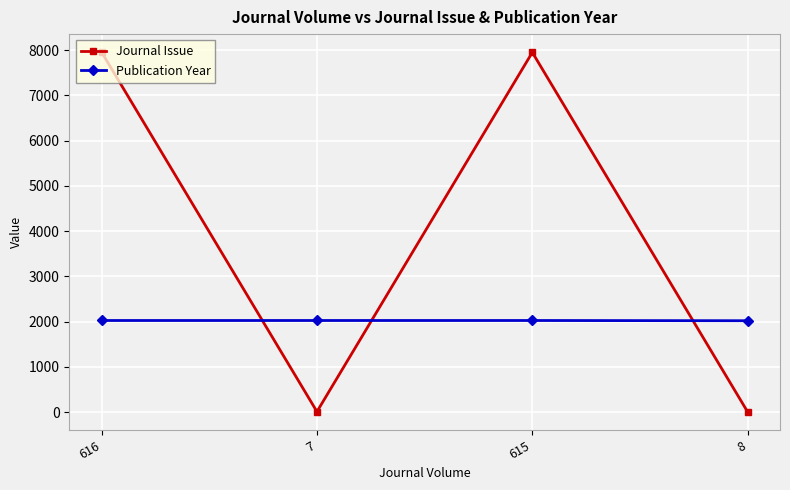

What is the value of the Journal Issue point at the 4th from the left?

1